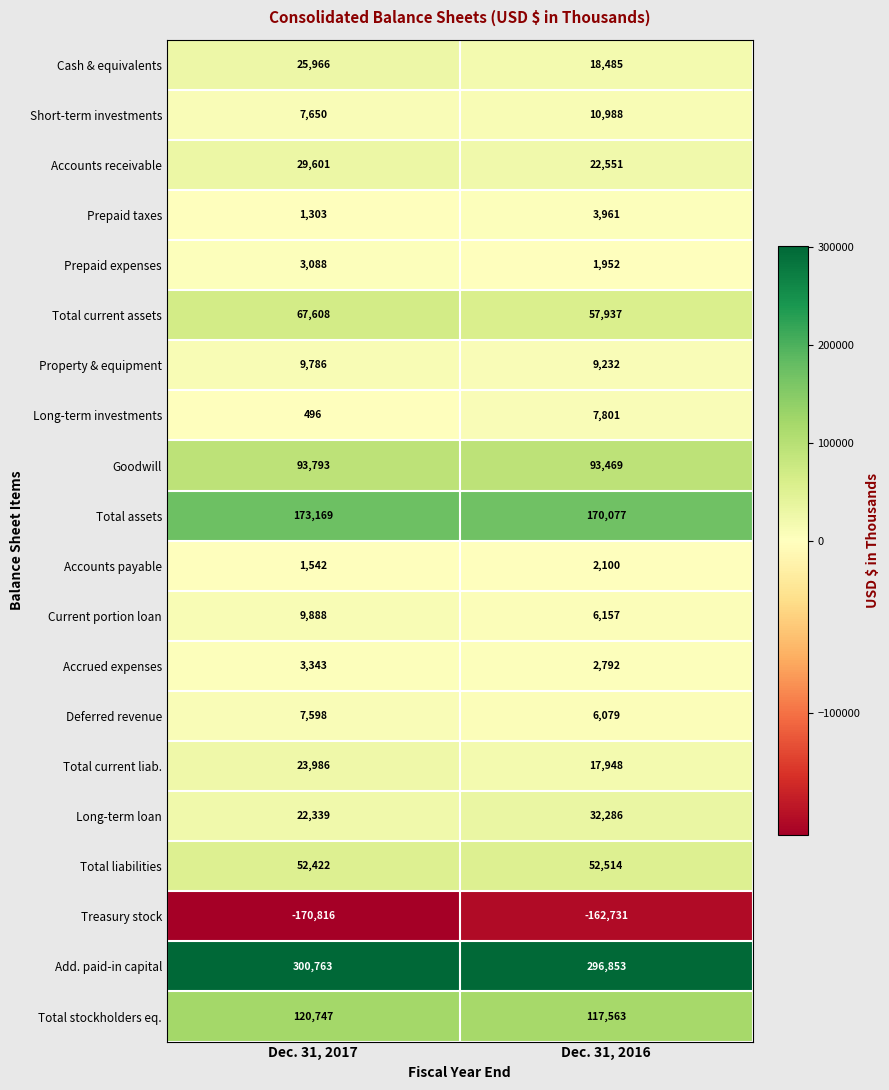

What is the minimum value for Total liabilities?

52422